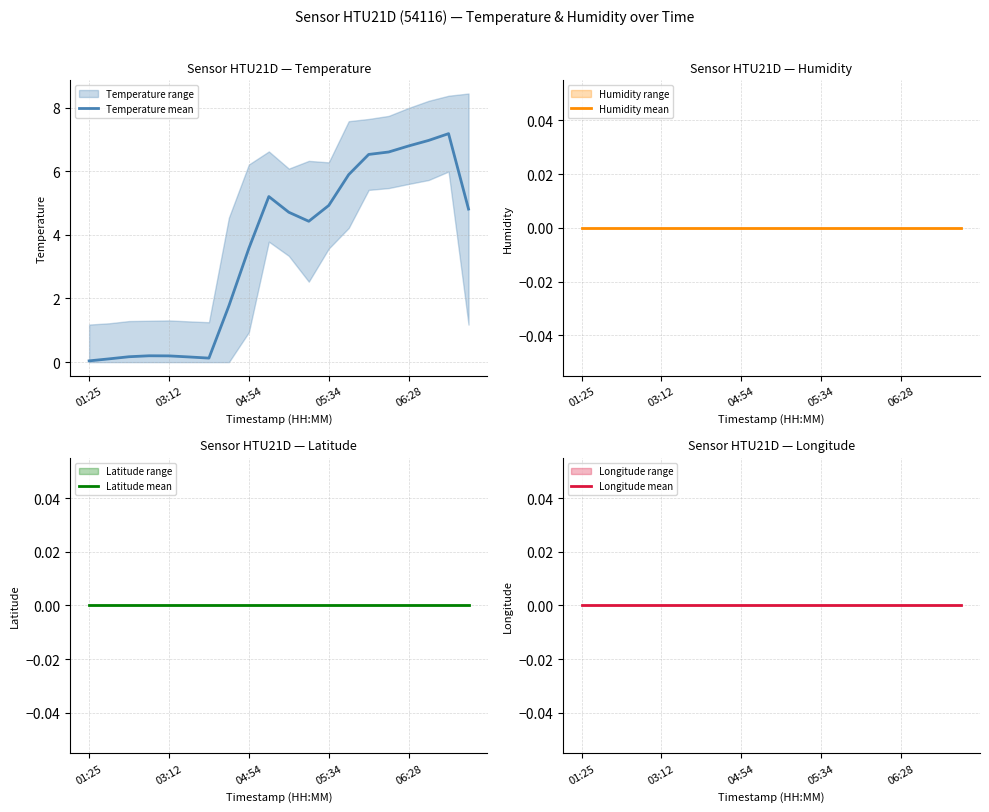

At which label is Temperature mean closest to 3?

04:54